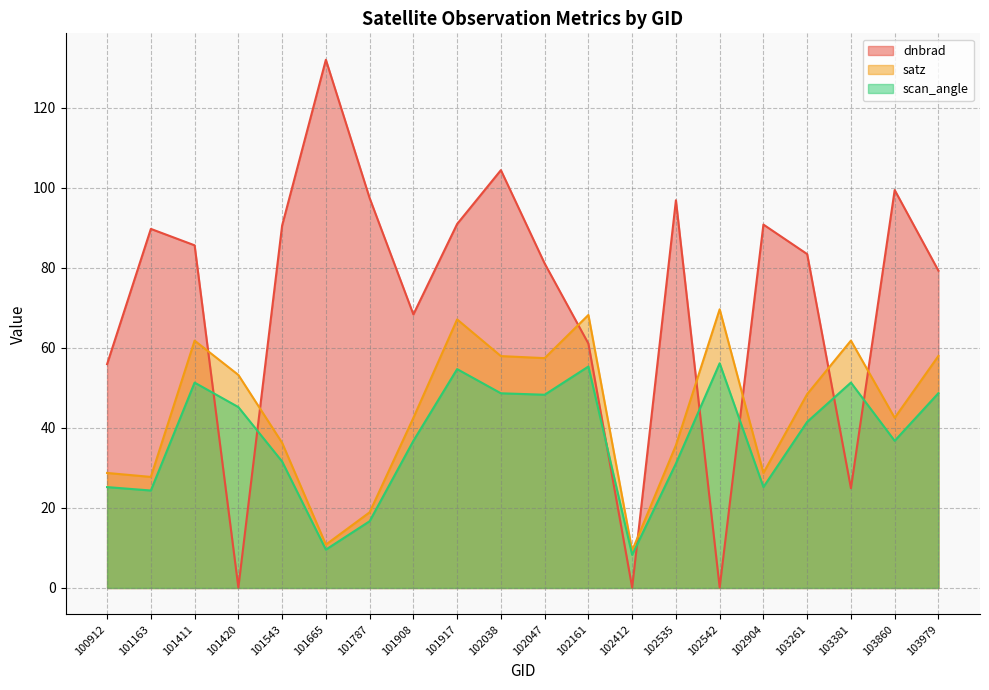

Rank the series at 101543 from lowest to highest value.

scan_angle, satz, dnbrad